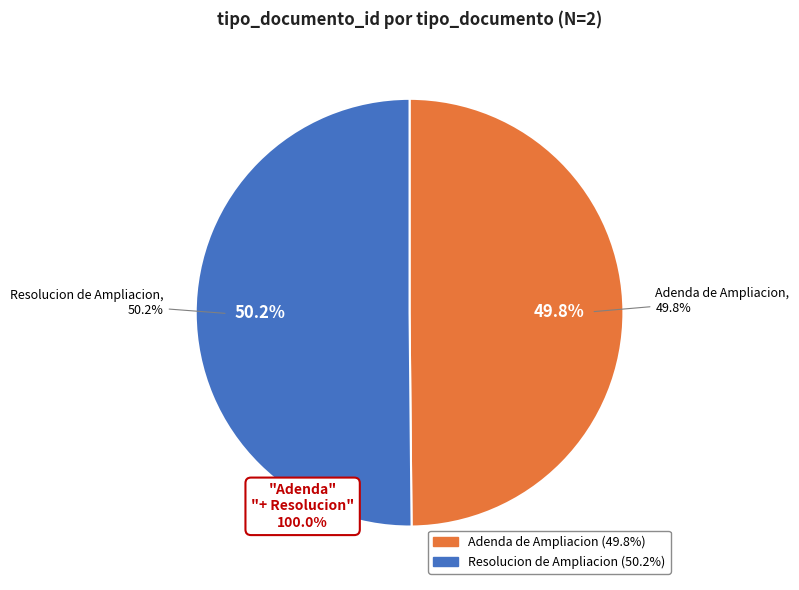

How much of the chart is everything except Adenda de Ampliacion?

50.2%